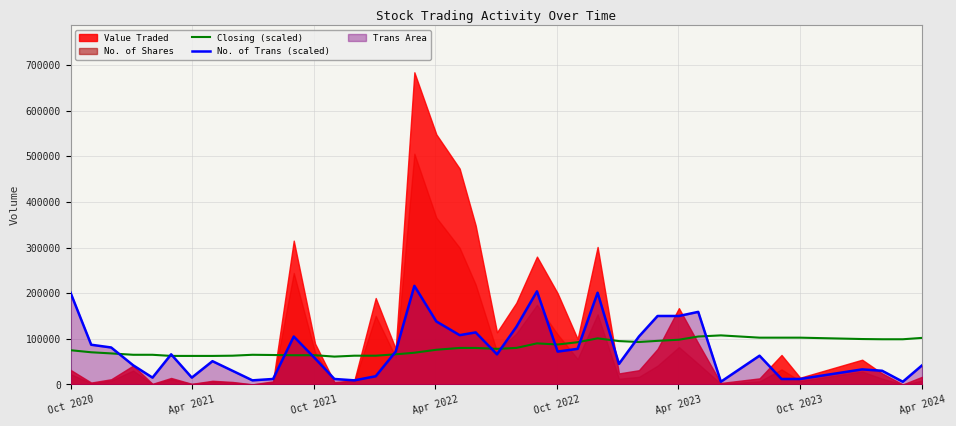

What is the maximum value for Closing (scaled)?

107500.0